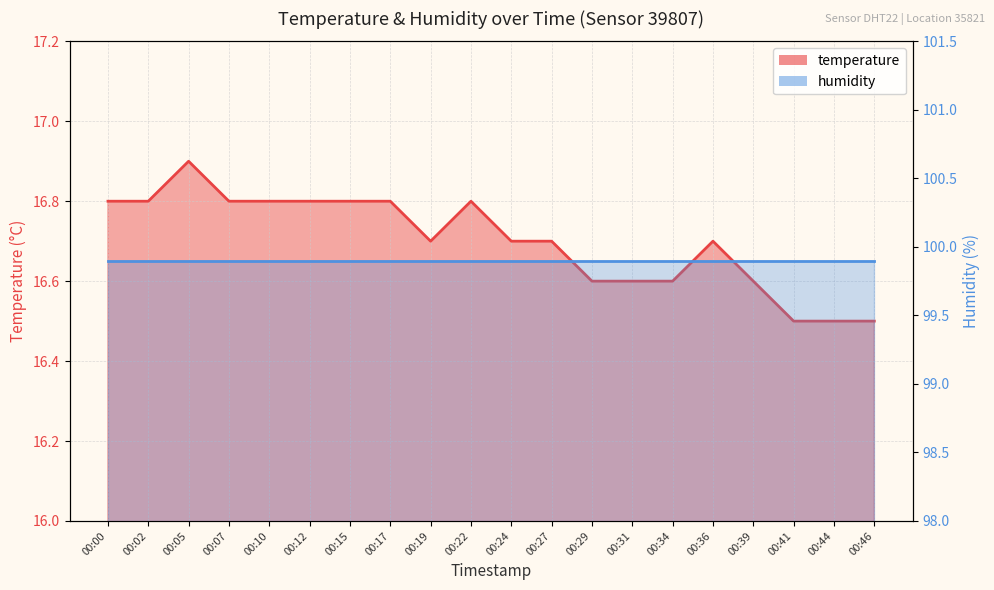

Reading right to left, list all the values displayed in this chart.

00:46=16.5	00:44=16.5	00:41=16.5	00:39=16.6	00:36=16.7	00:34=16.6	00:31=16.6	00:29=16.6	00:27=16.7	00:24=16.7	00:22=16.8	00:19=16.7	00:17=16.8	00:15=16.8	00:12=16.8	00:10=16.8	00:07=16.8	00:05=16.9	00:02=16.8	00:00=16.8